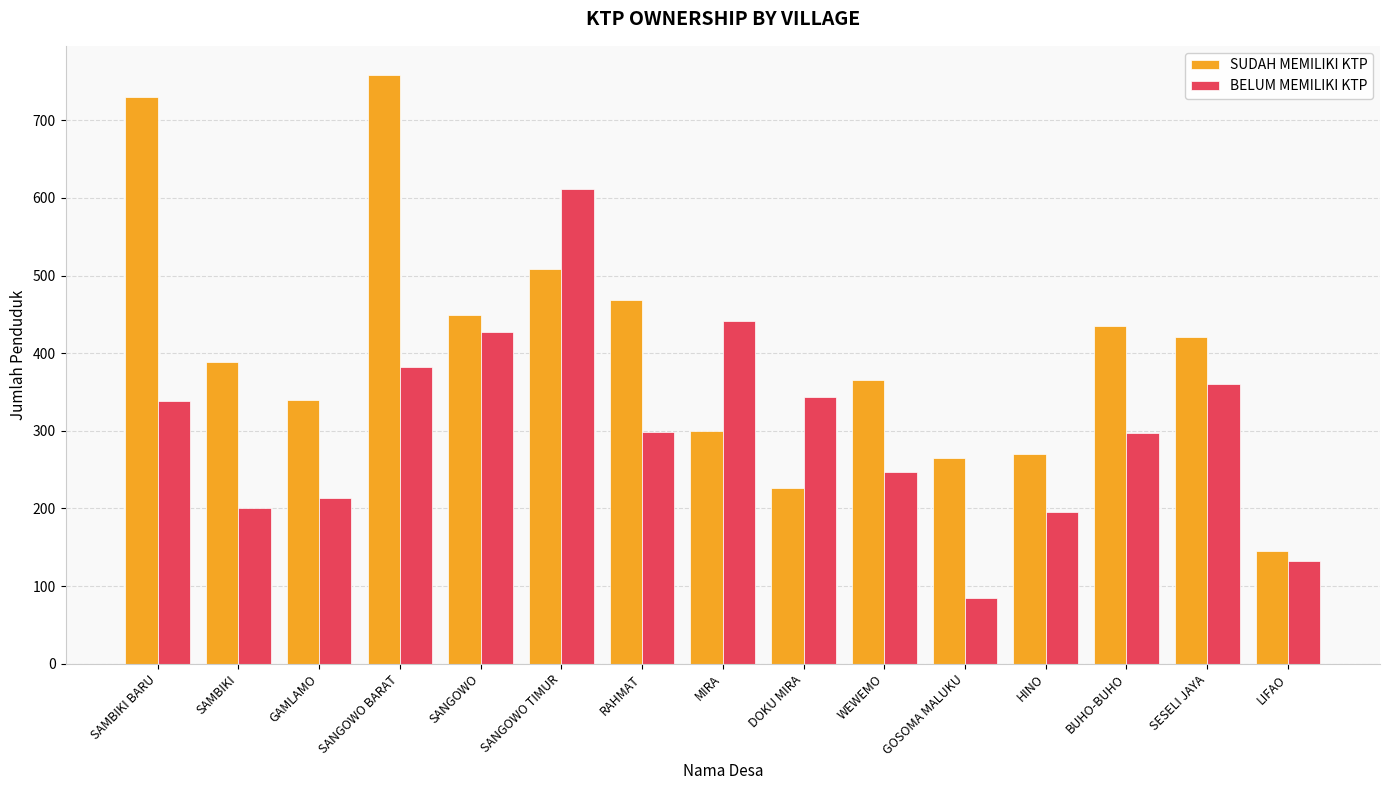

What is the minimum value shown in the chart?

85